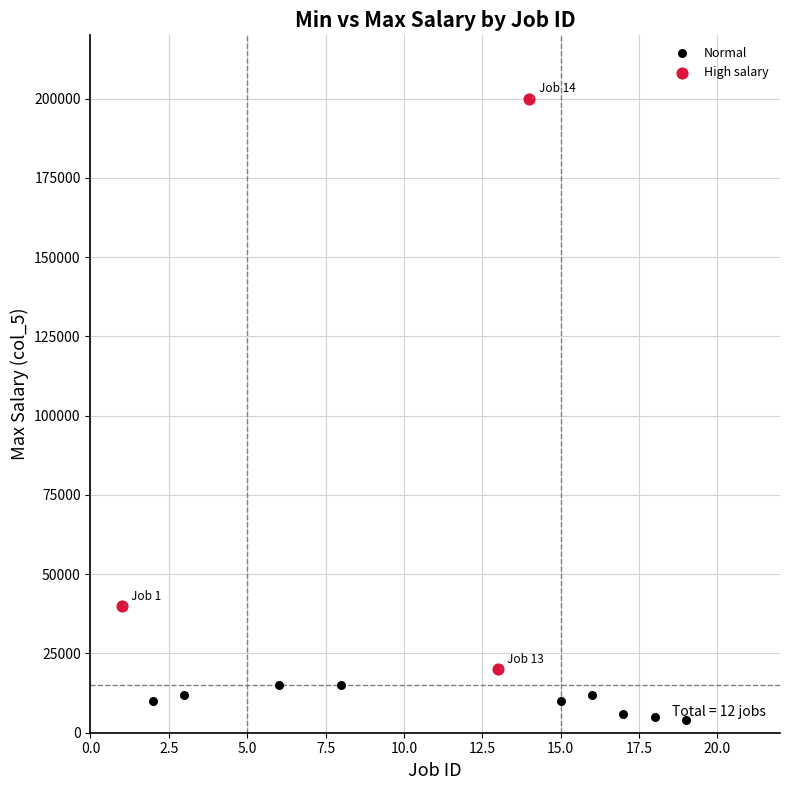

Which series has the widest spread of Y values?

High salary